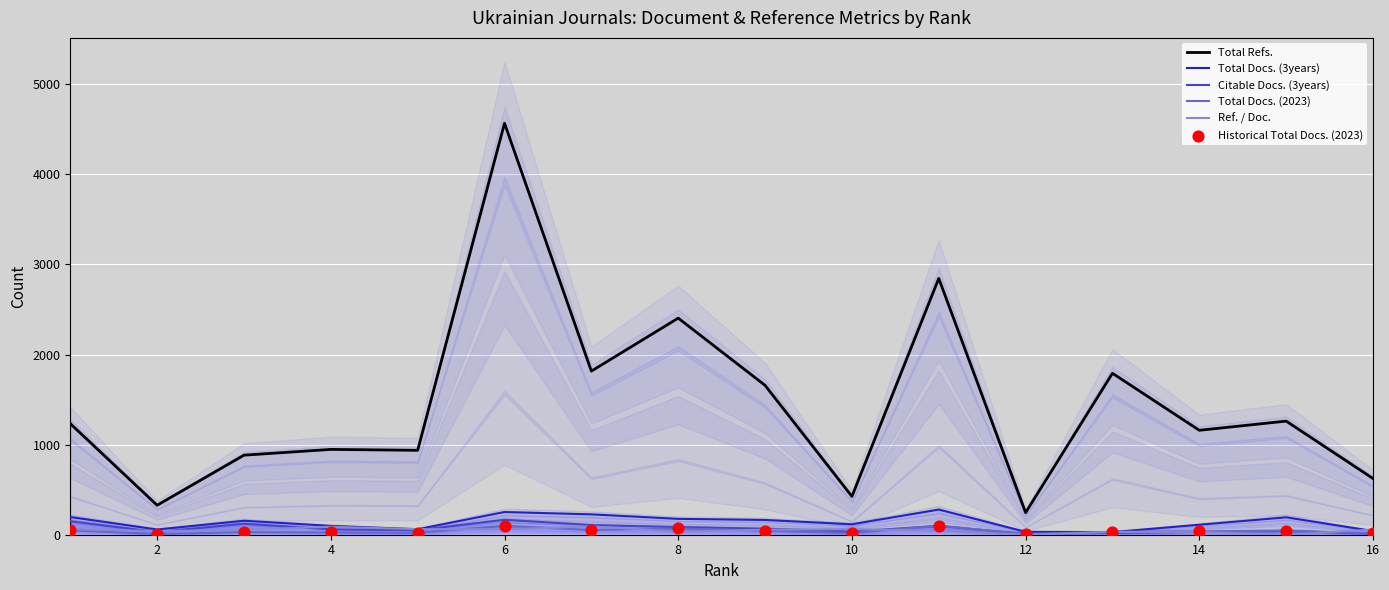

True or false: Total Docs. (3years) and Total Refs. intersect in this chart.

False